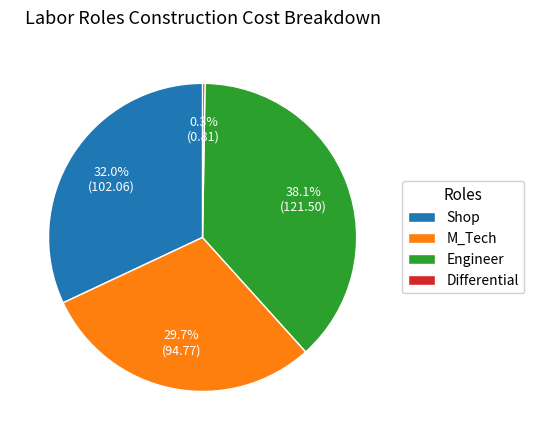

To the nearest percent, what percentage of the pie is Engineer?

38%